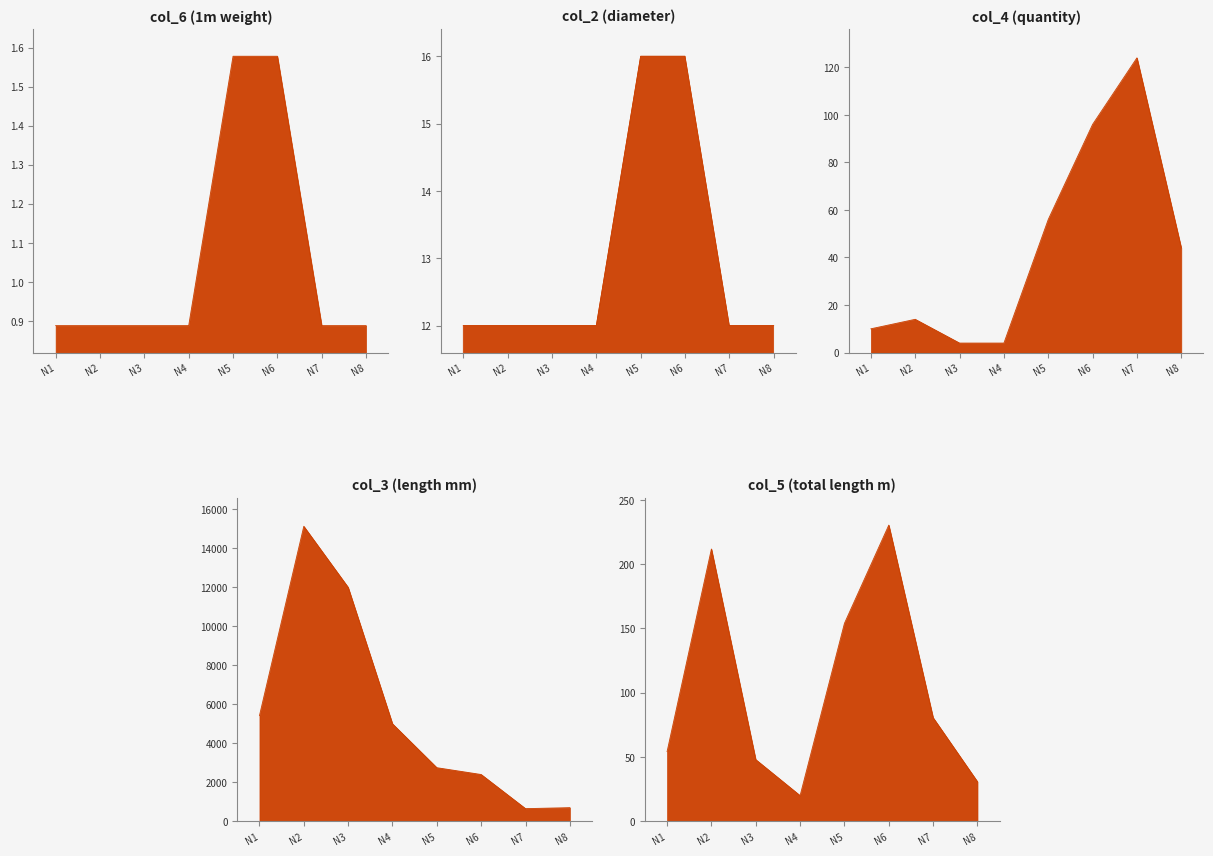

True or false: col_5 (total length m) has a value of 48.0 at N3.

True